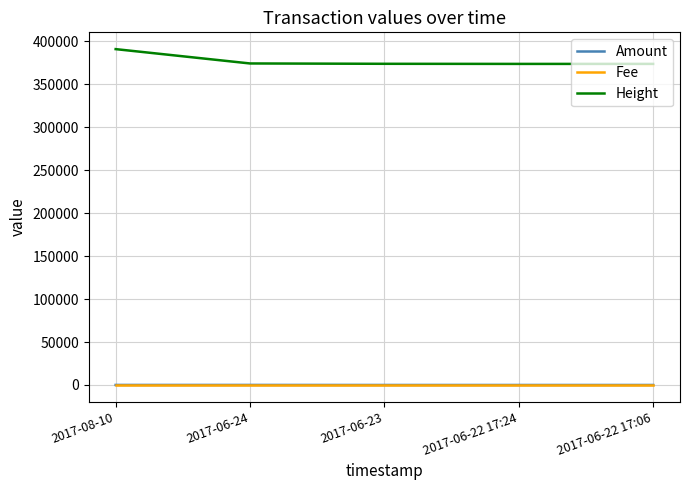

The value of Height at 2017-06-22 17:06 is 106323.9. True or false?

False